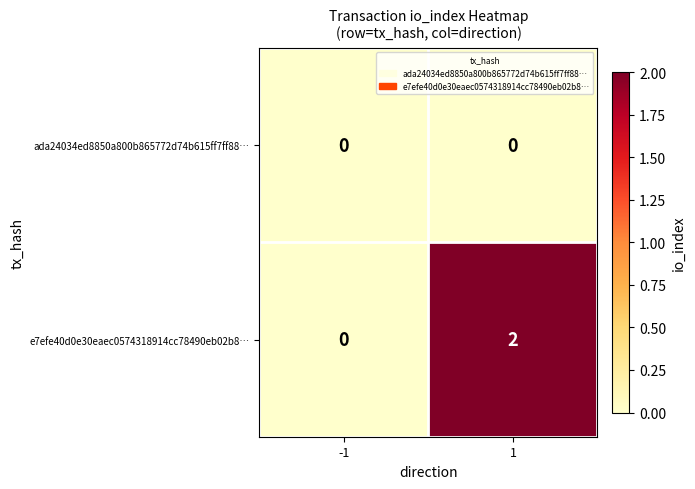

Reading left to right, extract all data points from this chart.

ada24034ed8850a800b865772d74b615ff7ff88…: 0	0
e7efe40d0e30eaec0574318914cc78490eb02b8…: 0	2